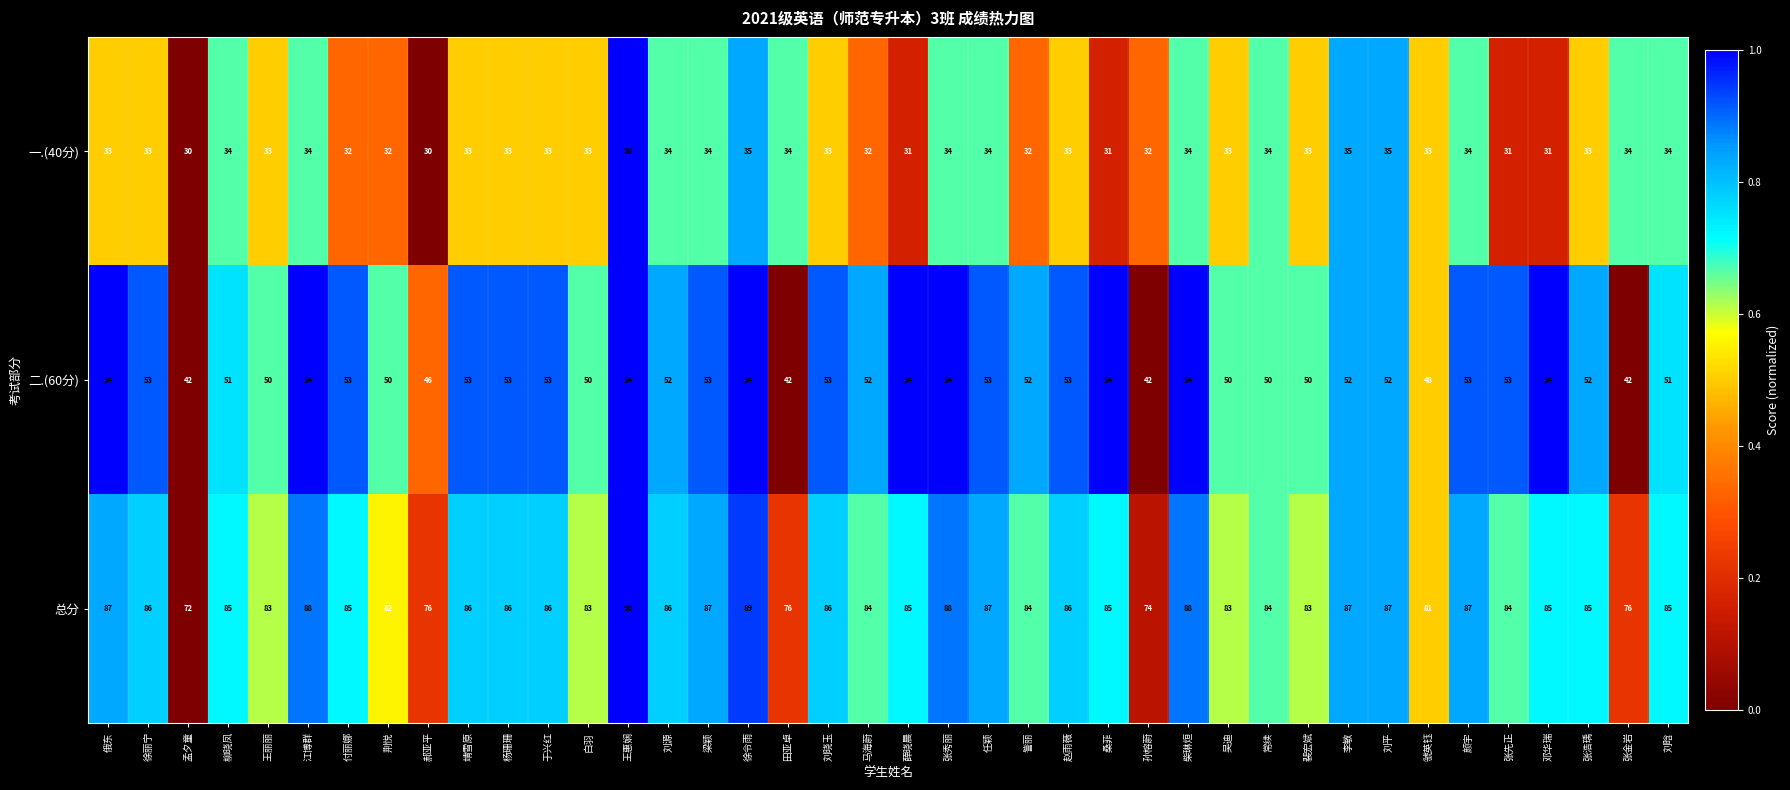

What is the greatest value displayed?

90